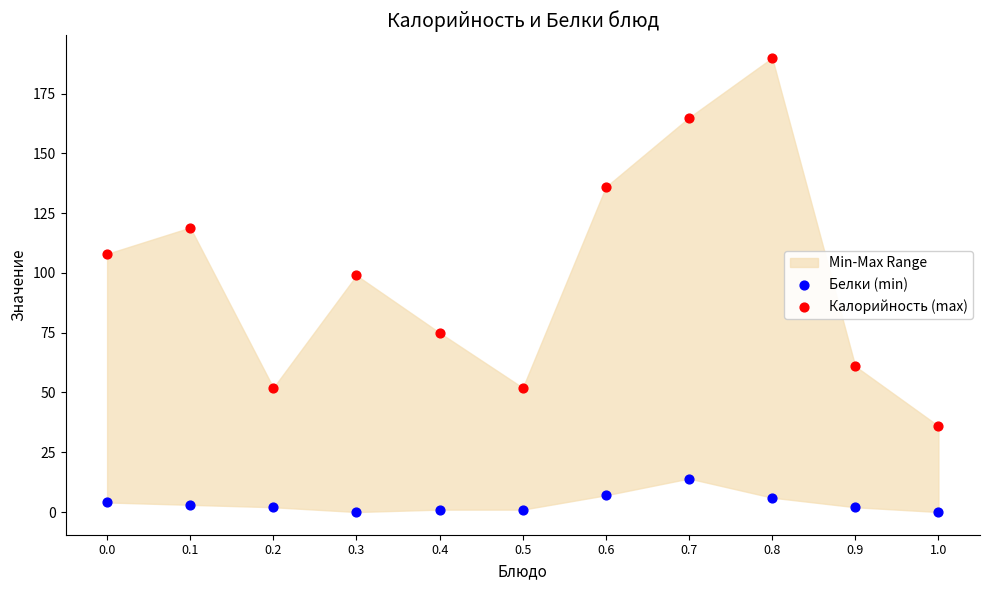

Which series reaches the minimum Y coordinate?

Белки (min)